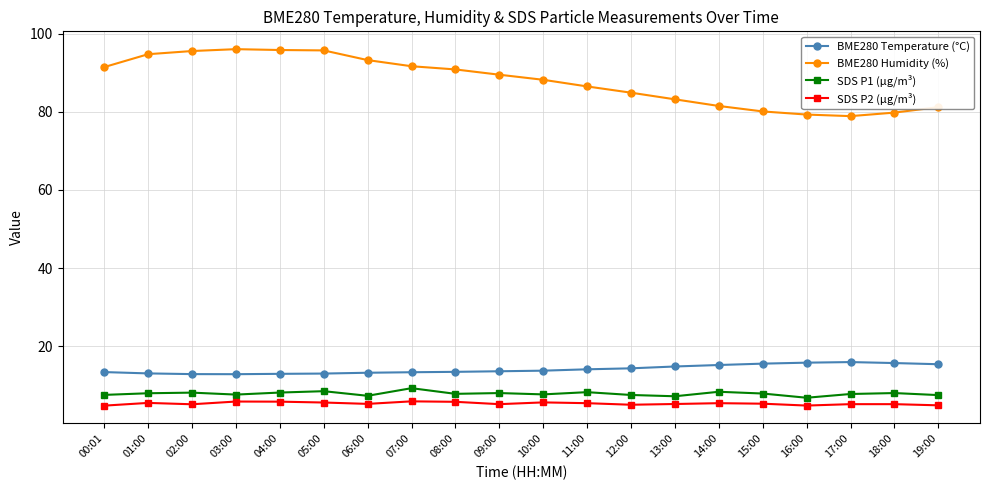

True or false: SDS P1 (µg/m³) and SDS P2 (µg/m³) intersect in this chart.

False